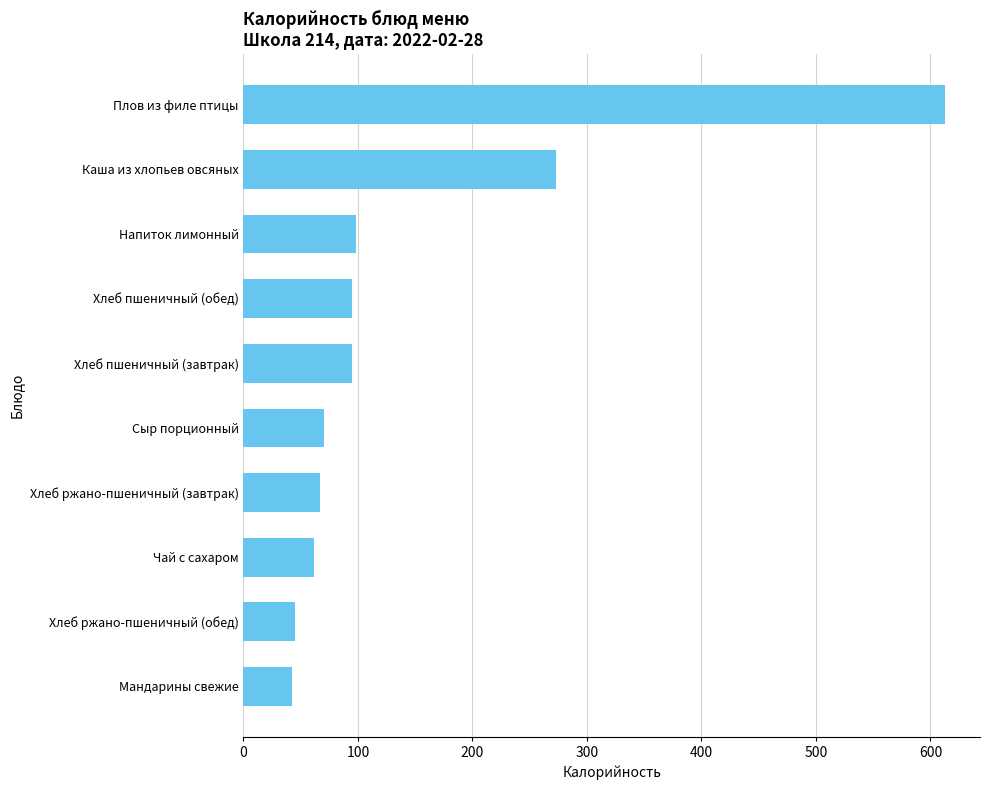

Between Плов из филе птицы and Хлеб ржано-пшеничный (завтрак), which is larger?

Плов из филе птицы